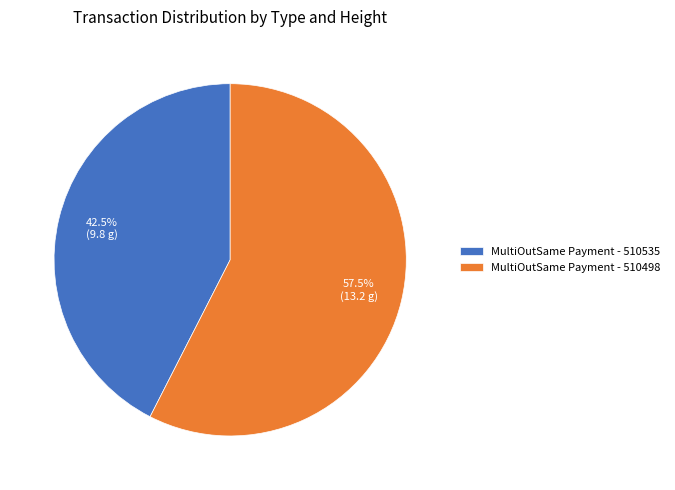

Combined, what portion of the pie is MultiOutSame Payment - 510535 and MultiOutSame Payment - 510498?

100.0%